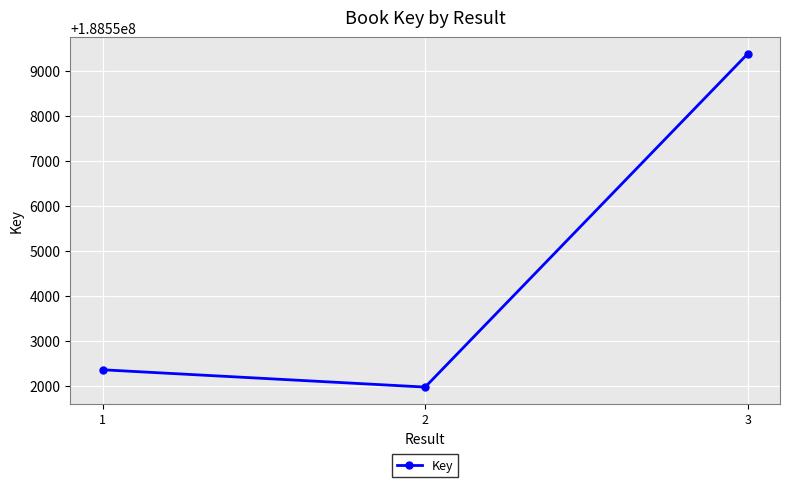

What is the sum of the values at 2 and 3?

377111353